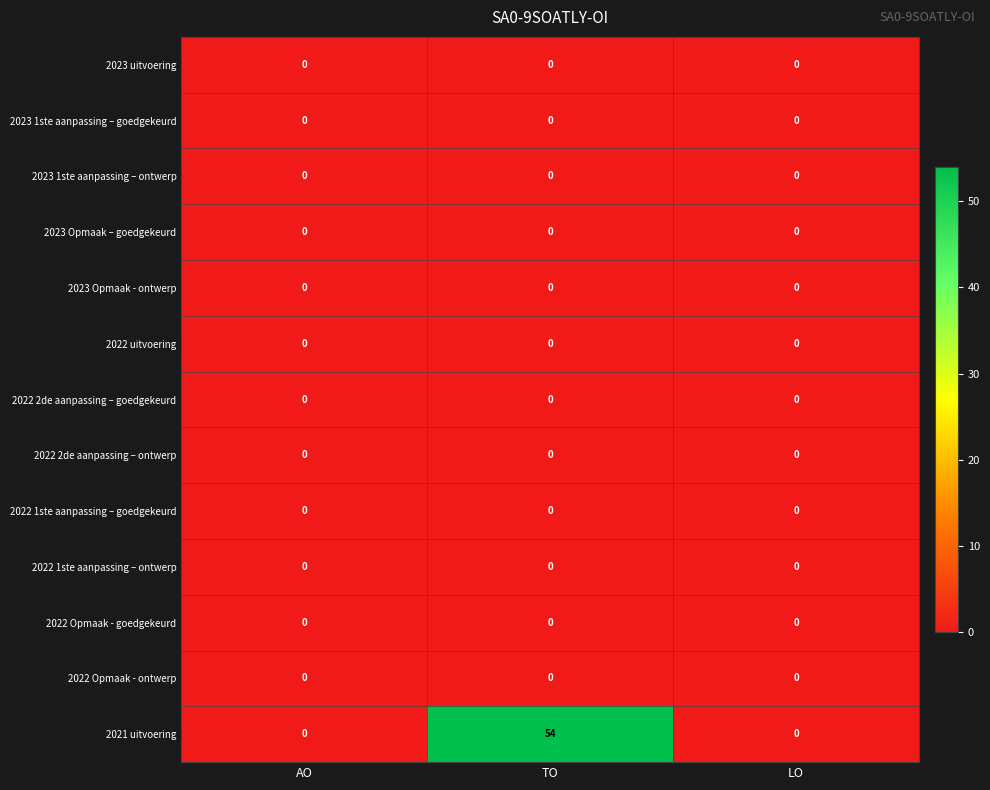

What is the total value across all series at TO?

54